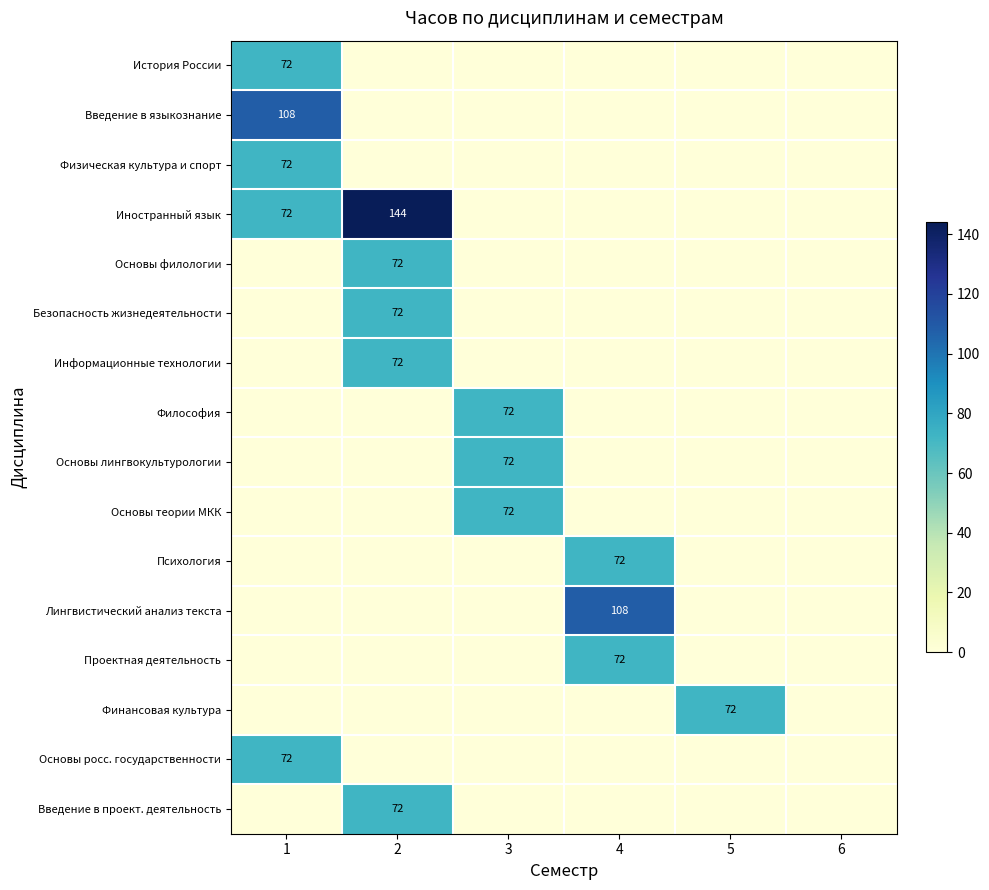

The Философия series shows 103 at 3. True or false?

False